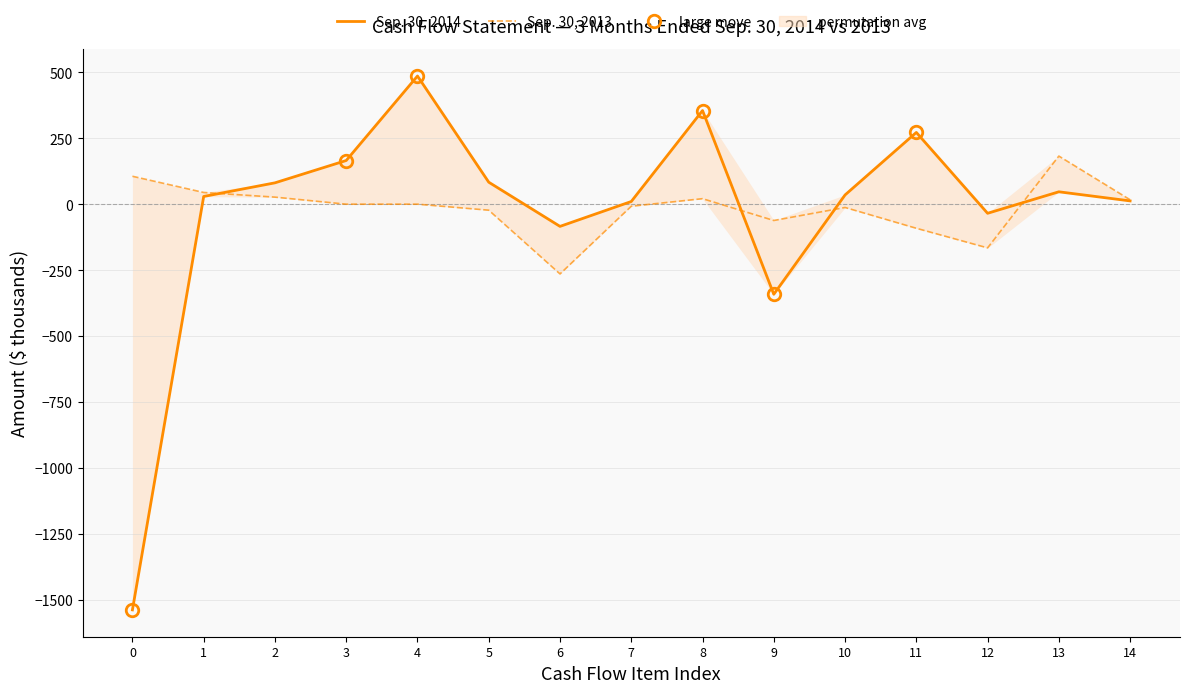

True or false: Sep. 30, 2014 has more than 2 interior local peaks.

True